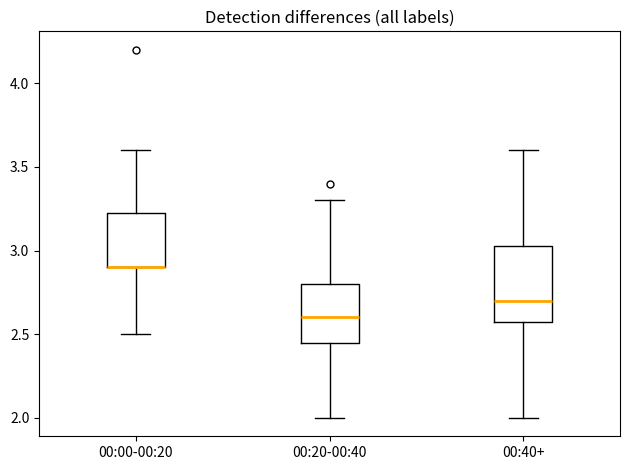

Comparing the boxes themselves (not the whiskers), which one is the tallest?

00:40+